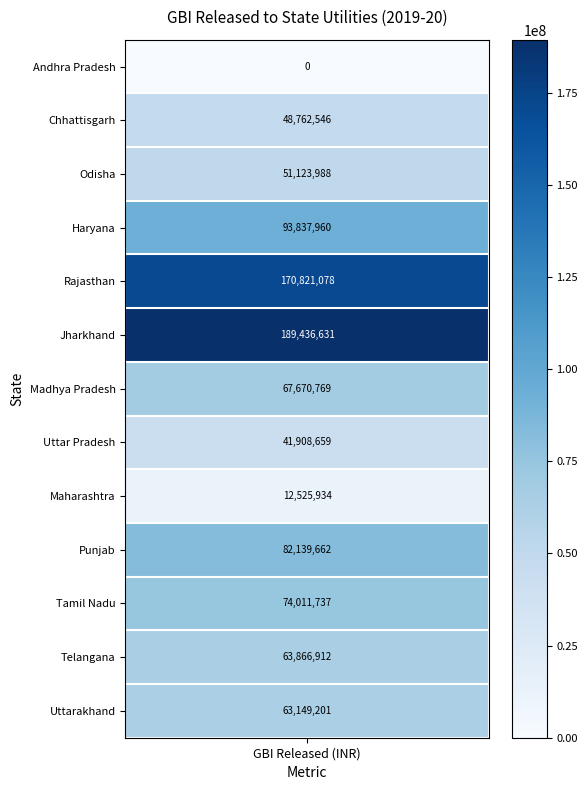

Rank the series by their maximum value, from lowest to highest.

Andhra Pradesh, Maharashtra, Uttar Pradesh, Chhattisgarh, Odisha, Uttarakhand, Telangana, Madhya Pradesh, Tamil Nadu, Punjab, Haryana, Rajasthan, Jharkhand